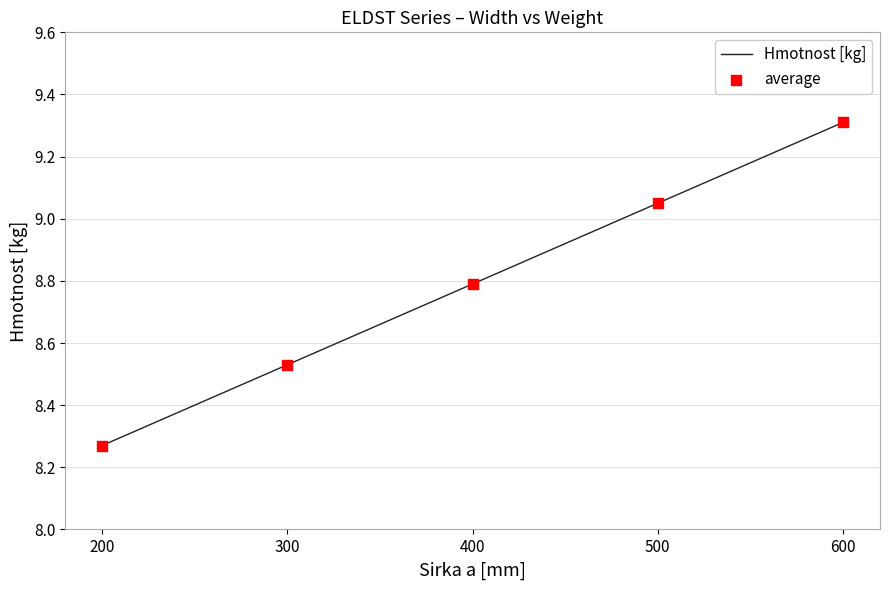

What is the ratio of the value at 400 to the value at 500?

1.0